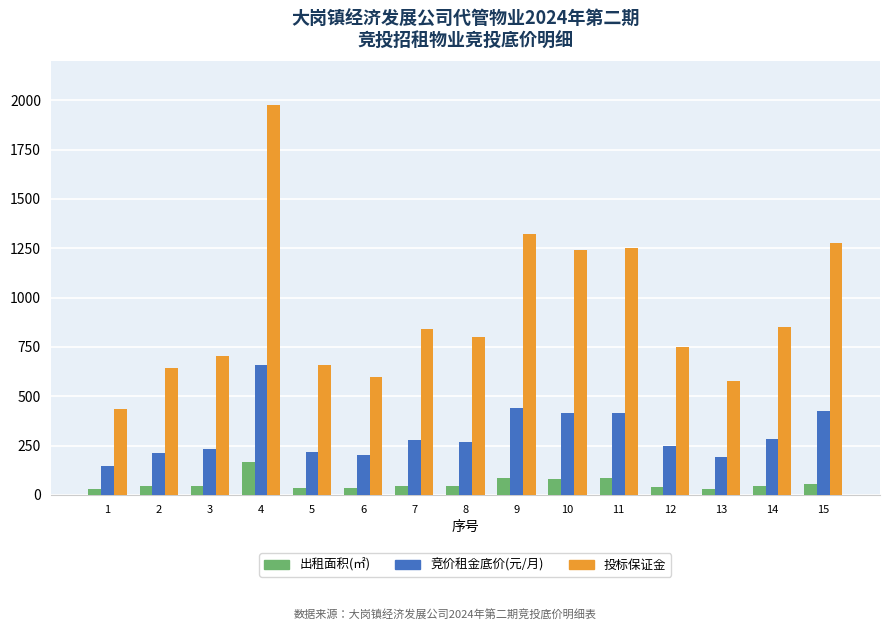

List the series in order of their peak value, highest first.

投标保证金, 竞价租金底价(元/月), 出租面积(㎡)